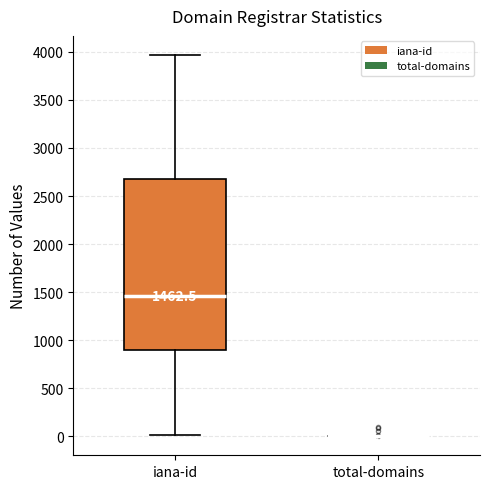

Comparing the boxes themselves (not the whiskers), which one is the tallest?

iana-id